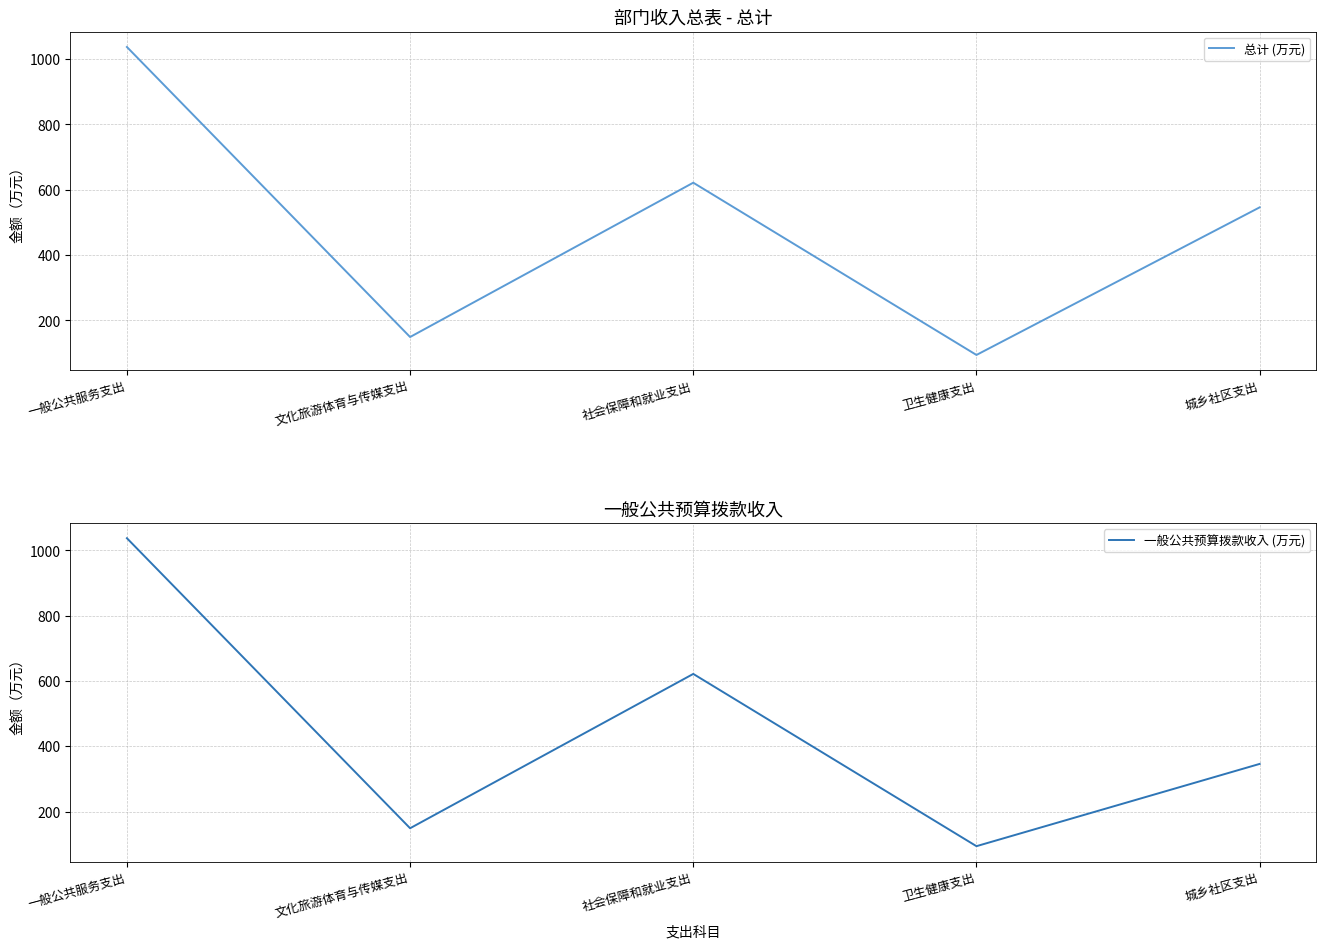

Rank the series at 文化旅游体育与传媒支出 from highest to lowest value.

总计 (万元), 一般公共预算拨款收入 (万元)